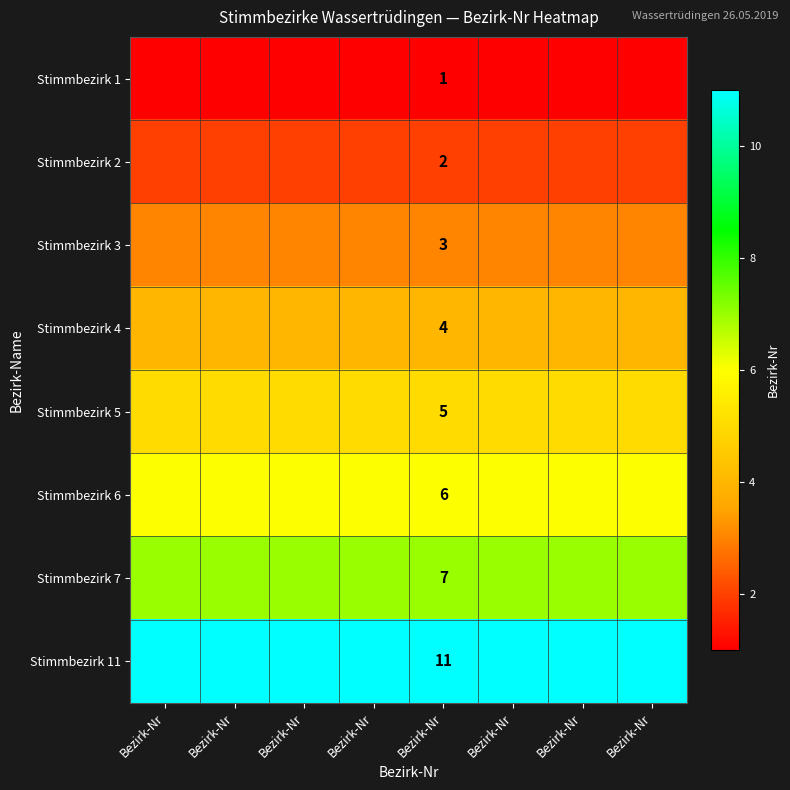

List the labels in order of Stimmbezirk 5 value, smallest first.

Bezirk-Nr, Bezirk-Nr, Bezirk-Nr, Bezirk-Nr, Bezirk-Nr, Bezirk-Nr, Bezirk-Nr, Bezirk-Nr